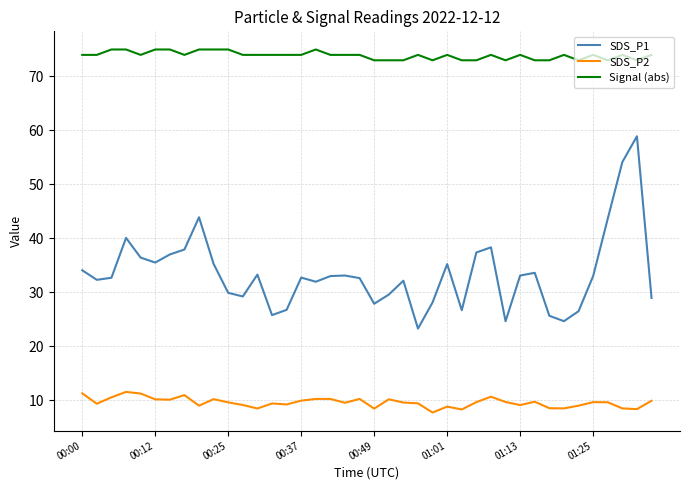

Rank the series by their maximum value, from highest to lowest.

Signal (abs), SDS_P1, SDS_P2